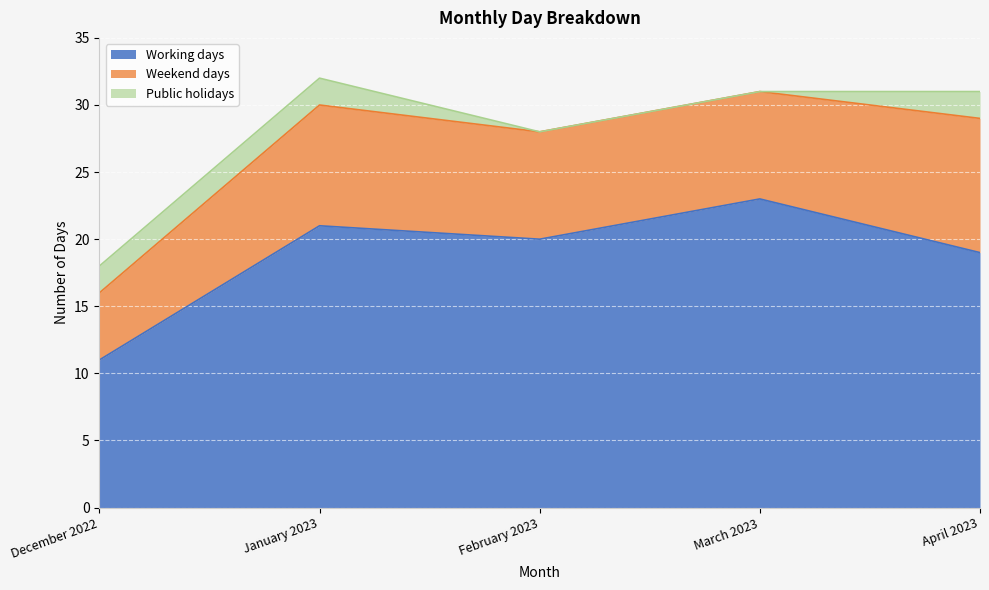

Where is the first local minimum for Working days?

February 2023